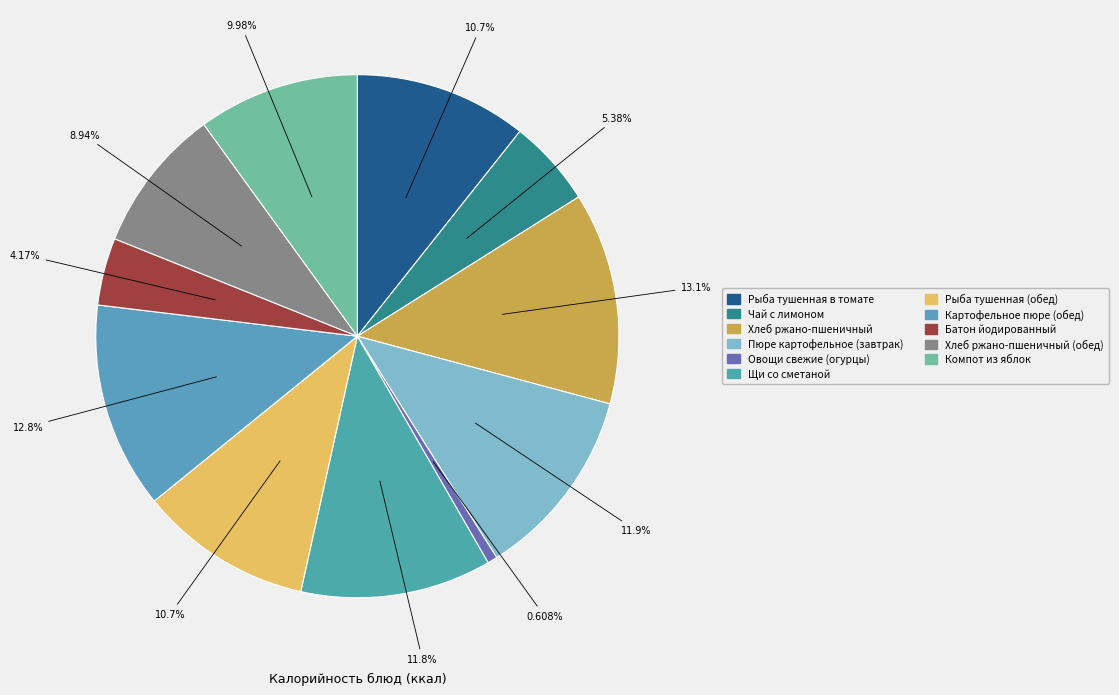

To the nearest percent, what percentage of the pie is Овощи свежие (огурцы)?

1%